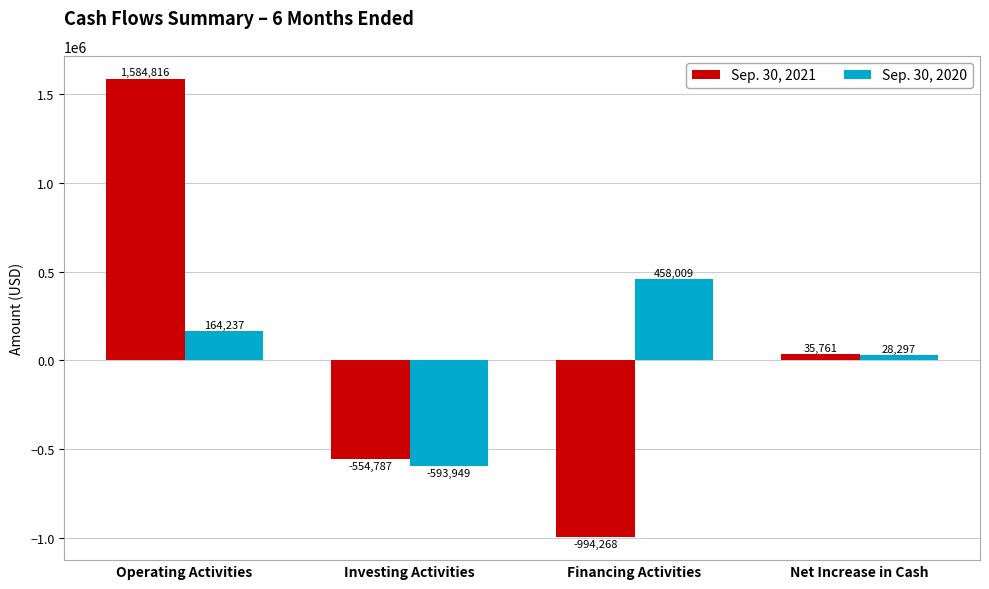

What is the difference between the highest and lowest values at Operating Activities?

1420579